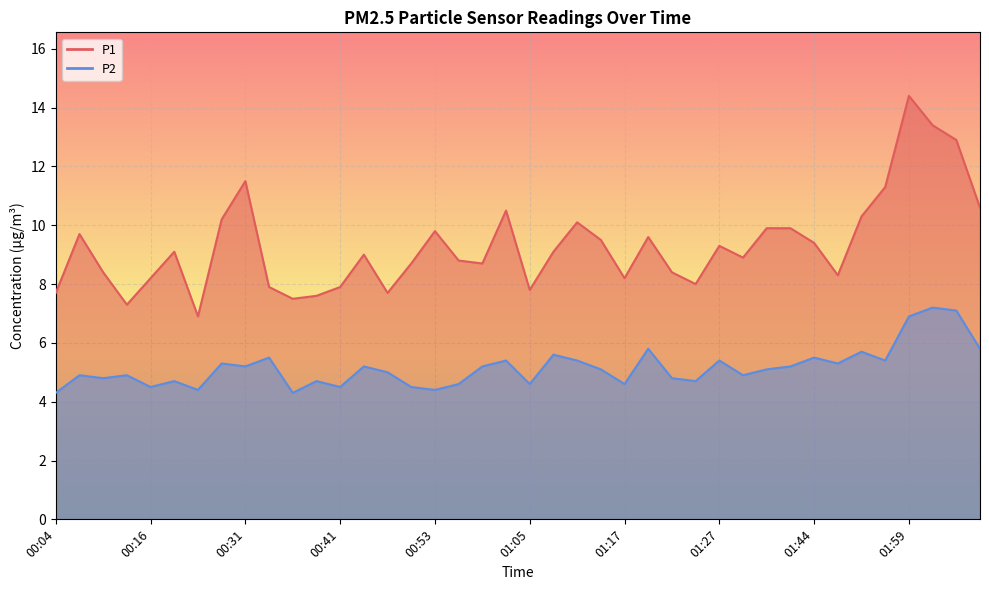

What is the difference between the highest and lowest values at 00:43?

3.8